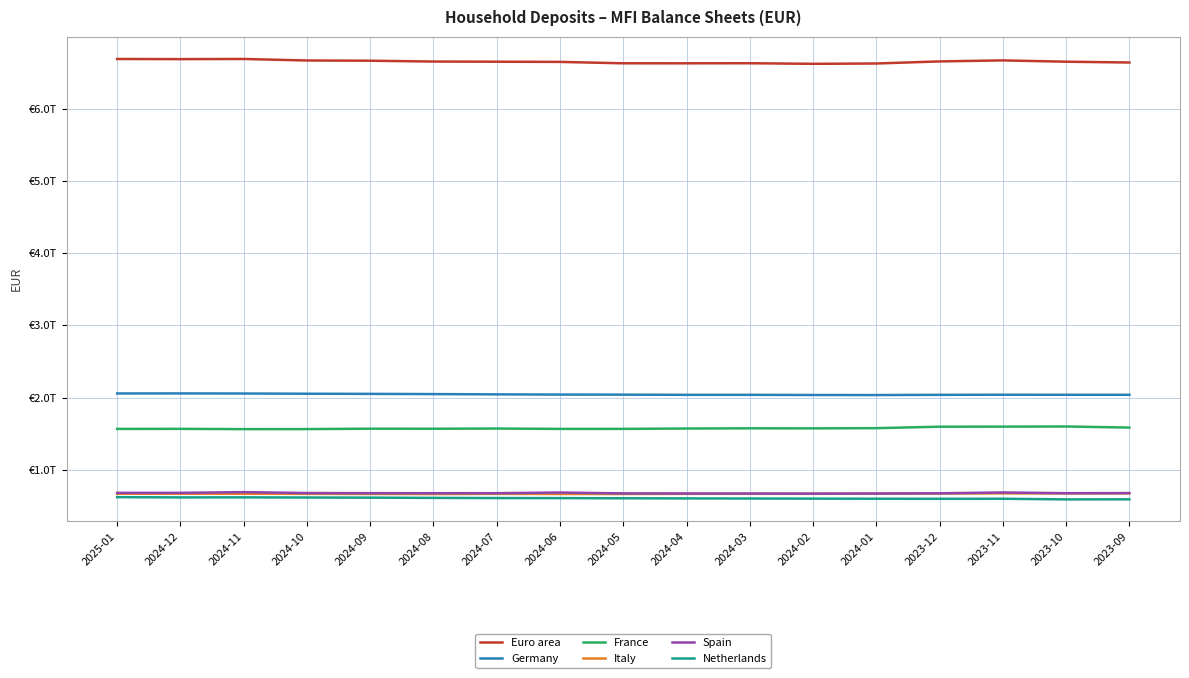

Reading left to right, what are all the values shown in this chart?

Euro area: 2025-01=6688636750281.0	2024-12=6686733253747.0	2024-11=6688959497582.0	2024-10=6667869680144.2	2024-09=6664773550303.5	2024-08=6653308992150.5	2024-07=6651142431334.6	2024-06=6648415835148.0	2024-05=6629084294840.8	2024-04=6628954652845.8	2024-03=6629768803266.0	2024-02=6621795042707.1	2024-01=6626233403214.4	2023-12=6655130442977.7	2023-11=6669296510238.4	2023-10=6651225786330.7	2023-09=6639848999238.1
Germany: 2025-01=2057060000000.0	2024-12=2057719000000.0	2024-11=2056336000000.0	2024-10=2053433000000.0	2024-09=2051344000000.0	2024-08=2048440000000.0	2024-07=2044575000000.0	2024-06=2041685000000.0	2024-05=2040588000000.0	2024-04=2038172000000.0	2024-03=2038310000000.0	2024-02=2035577000000.0	2024-01=2035147000000.0	2023-12=2038162000000.0	2023-11=2039461000000.0	2023-10=2038734000000.0	2023-09=2038611000000.0
France: 2025-01=1566324000000.0	2024-12=1567058000000.0	2024-11=1563090000000.0	2024-10=1563708000000.0	2024-09=1569310000000.0	2024-08=1568683000000.0	2024-07=1571385000000.0	2024-06=1566392000000.0	2024-05=1566674000000.0	2024-04=1571624000000.0	2024-03=1574362000000.0	2024-02=1573707000000.0	2024-01=1576694000000.0	2023-12=1596690000000.0	2023-11=1597797000000.0	2023-10=1599759000000.0	2023-09=1584670000000.0
Italy: 2025-01=668233000000.0	2024-12=668838000000.0	2024-11=668453000000.0	2024-10=667041000000.0	2024-09=665506000000.0	2024-08=664089000000.0	2024-07=666844000000.0	2024-06=665251000000.0	2024-05=665167000000.0	2024-04=667145000000.0	2024-03=667637000000.0	2024-02=667634000000.0	2024-01=669164000000.0	2023-12=671248000000.0	2023-11=673378000000.0	2023-10=672909000000.0	2023-09=673358000000.0
Spain: 2025-01=680853000000.0	2024-12=680924000000.0	2024-11=690824000000.0	2024-10=678109000000.0	2024-09=676469000000.0	2024-08=675968000000.0	2024-07=676172000000.0	2024-06=685299000000.0	2024-05=673205000000.0	2024-04=671962000000.0	2024-03=671313000000.0	2024-02=670307000000.0	2024-01=671601000000.0	2023-12=674698000000.0	2023-11=686032000000.0	2023-10=675976000000.0	2023-09=677438000000.0
Netherlands: 2025-01=621323000000.0	2024-12=617635000000.0	2024-11=618414000000.0	2024-10=616134000000.0	2024-09=614349000000.0	2024-08=610899000000.0	2024-07=608709000000.0	2024-06=607895000000.0	2024-05=605621000000.0	2024-04=603693000000.0	2024-03=602308000000.0	2024-02=600521000000.0	2024-01=599333000000.0	2023-12=598498000000.0	2023-11=599057000000.0	2023-10=590167000000.0	2023-09=591287000000.0